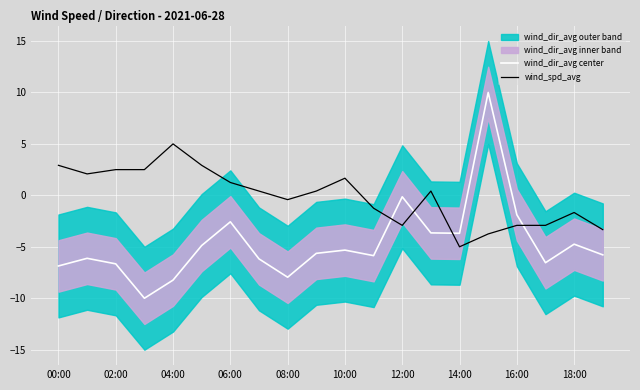

At which label does wind_spd_avg first exceed 0?

00:00